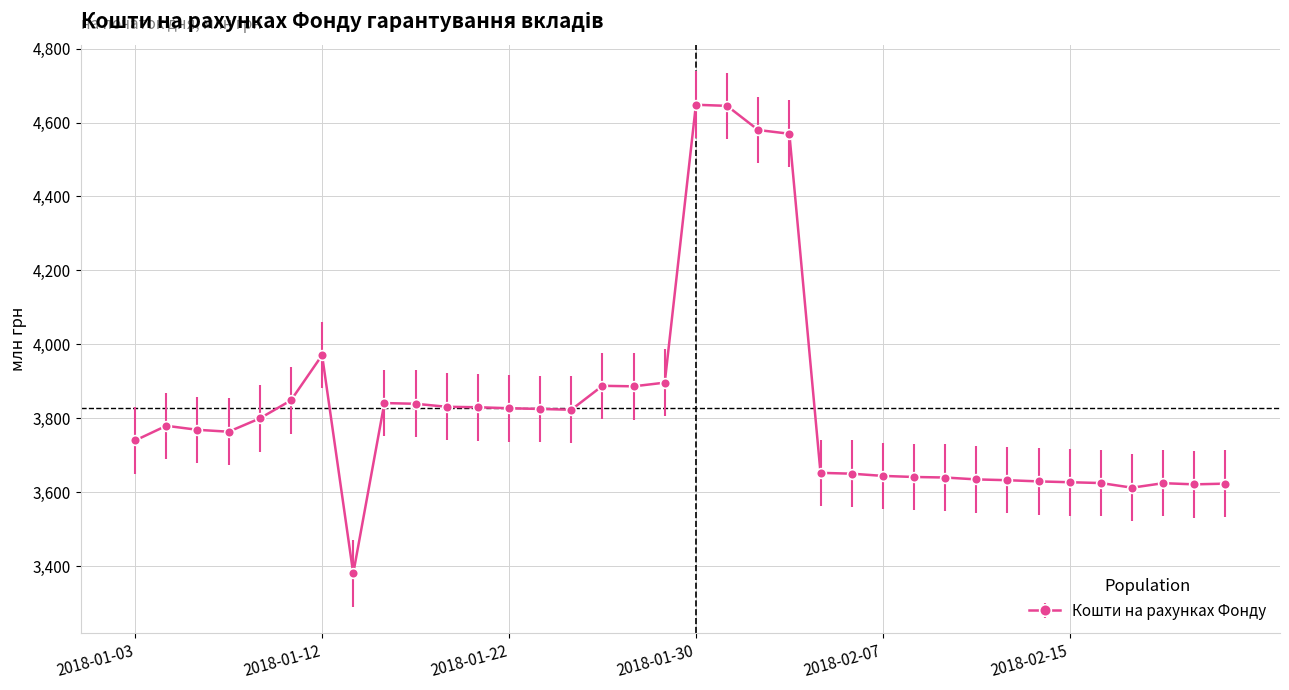

True or false: the data has more than 2 interior local peaks.

True